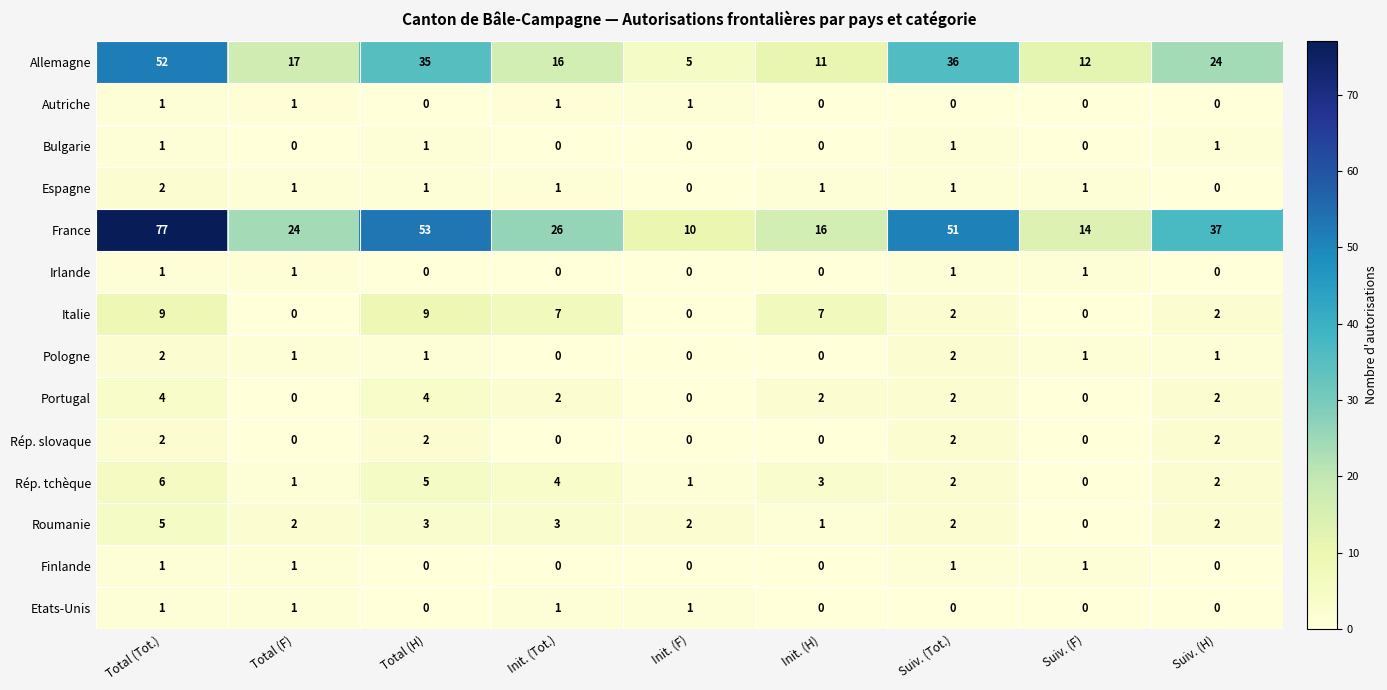

Is it true that Italie equals -3 at Init. (F)?

False